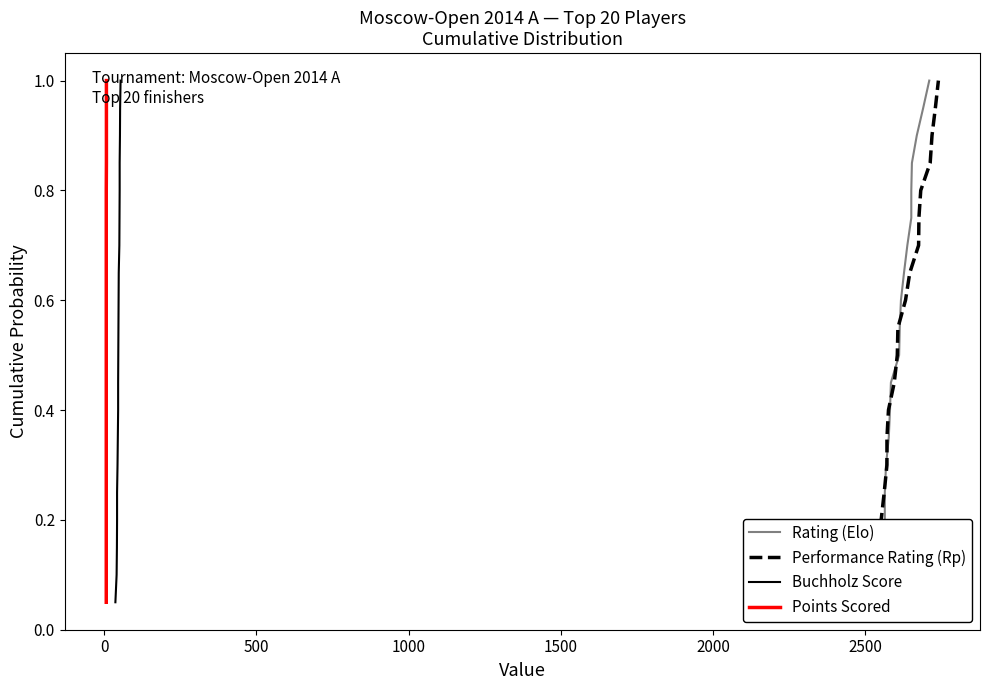

Is it true that Performance Rating (Rp) equals 0.2 at 18?

False